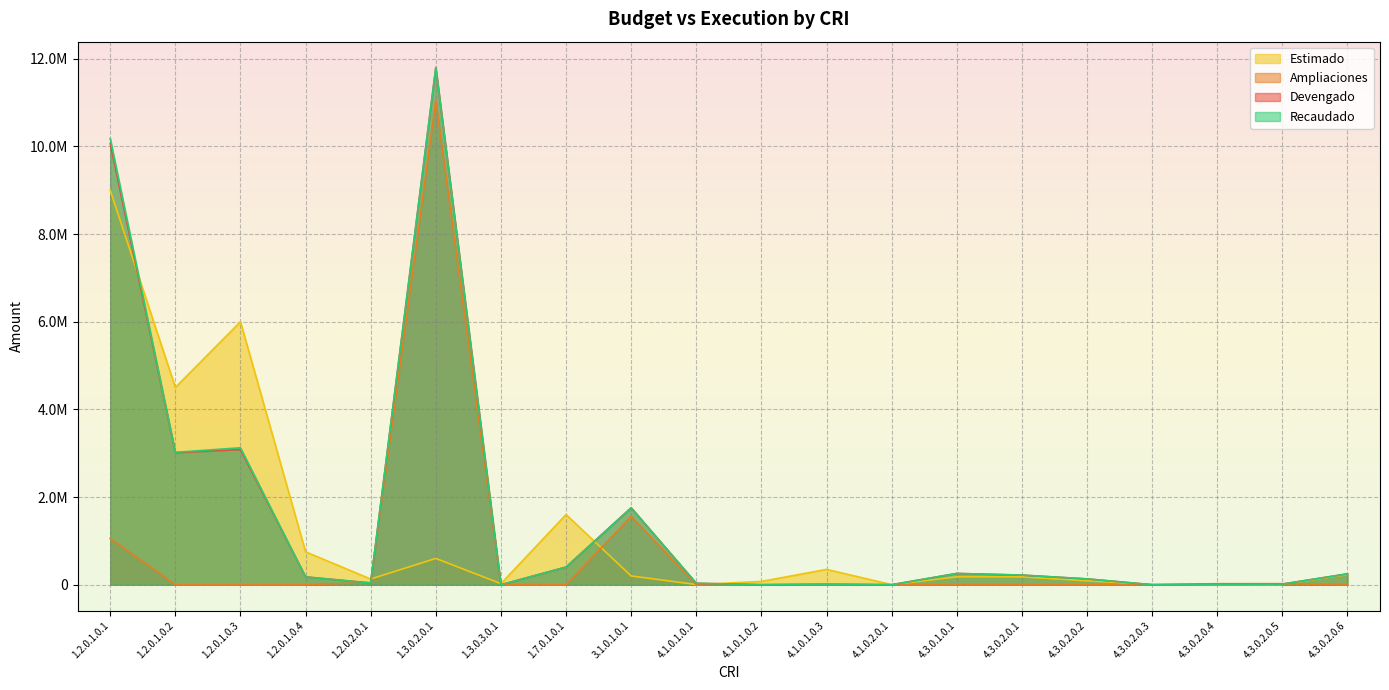

Is the value of Estimado at 4.3.0.1.0.1 greater than the value of Devengado at 4.1.0.1.0.3?

Yes